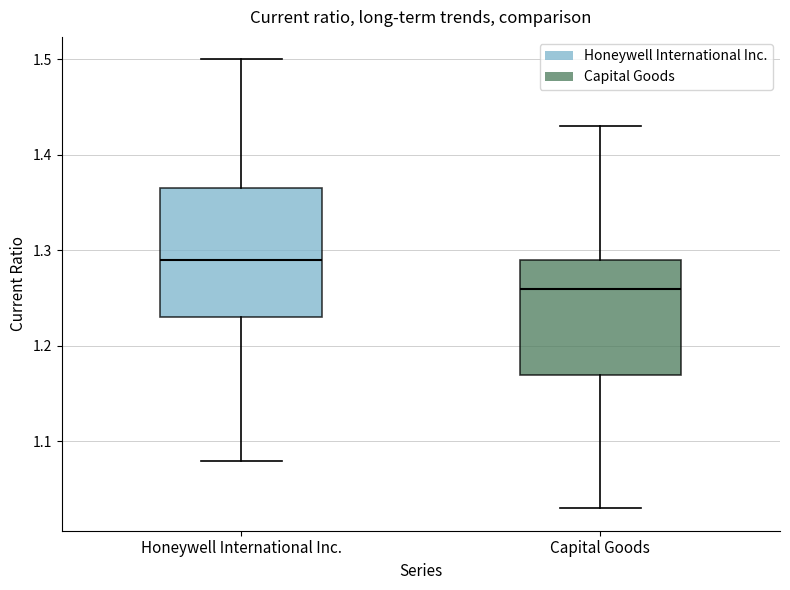

Reading left to right, read every box against the y-axis: the position of its median line, the range the box covers, and the ends of its whiskers. The values are not printed on the chart, so give them approximately, as read against the axis.

Honeywell International Inc.: median 1.29, box 1.23 to 1.37, whiskers 1.08 to 1.50
Capital Goods: median 1.26, box 1.17 to 1.29, whiskers 1.03 to 1.43